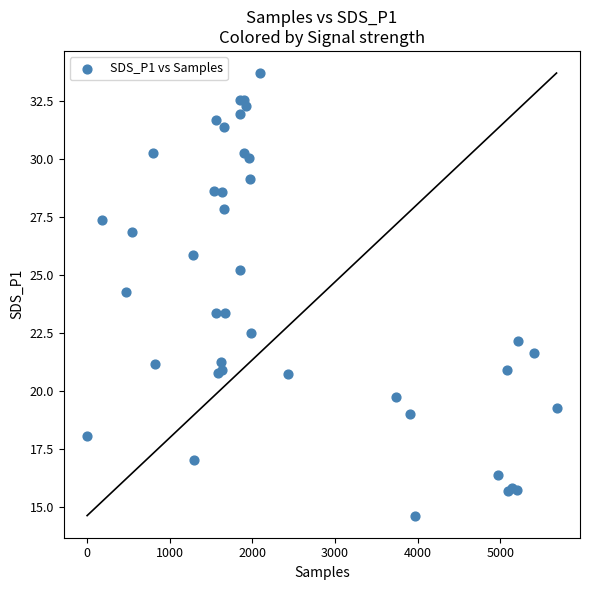

What Y value in the scatter plot is closest to 24?

24.3